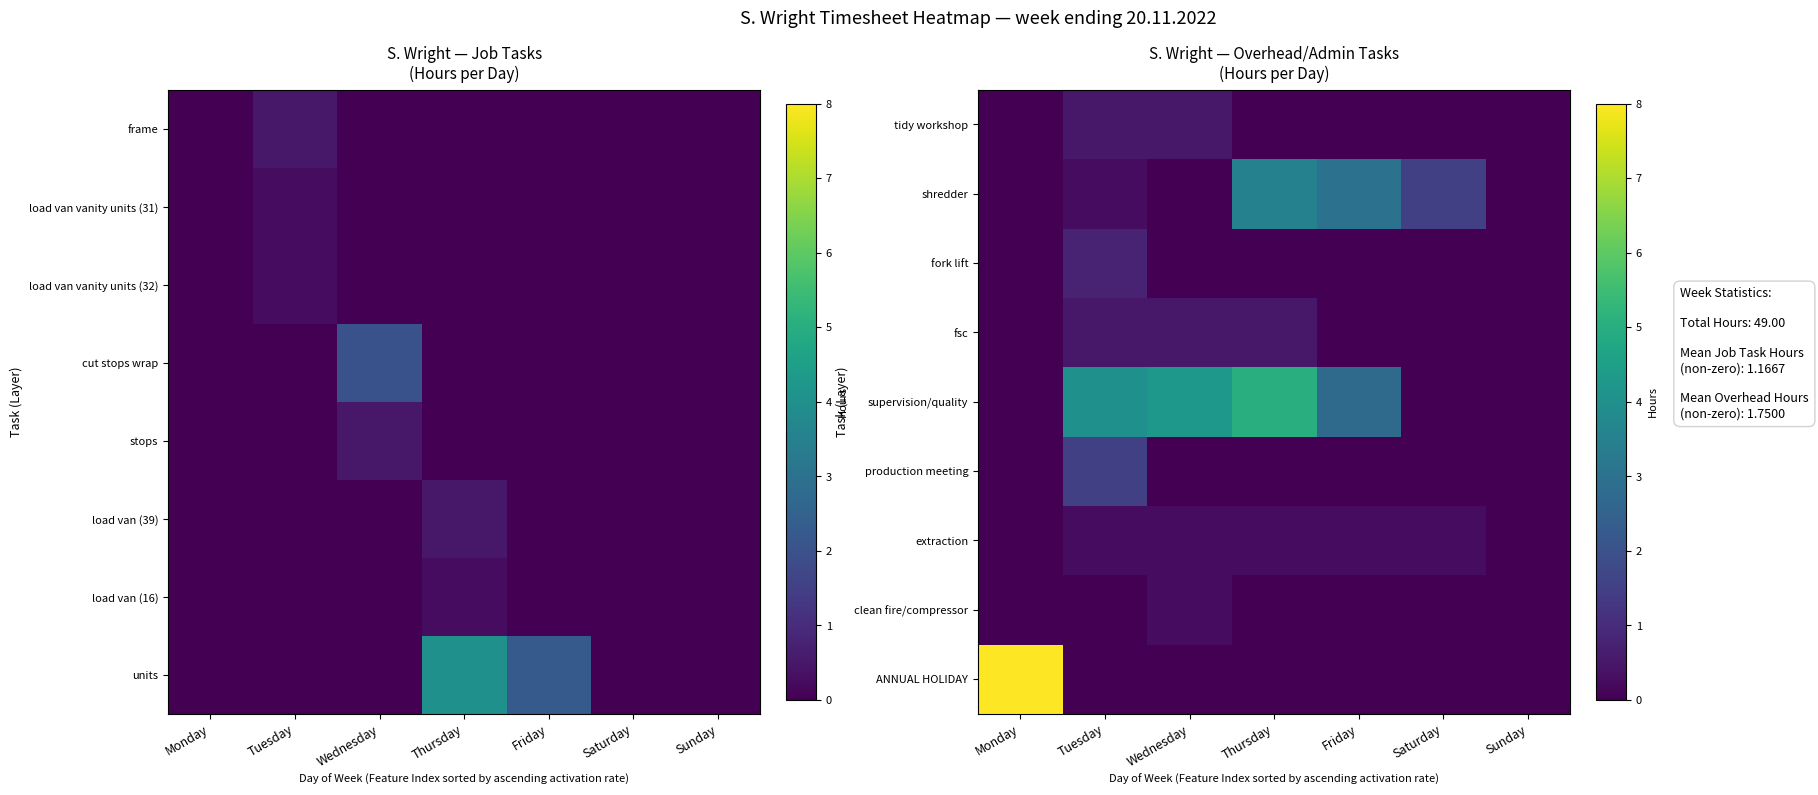

At which category is the sum across all series the highest?

Thursday